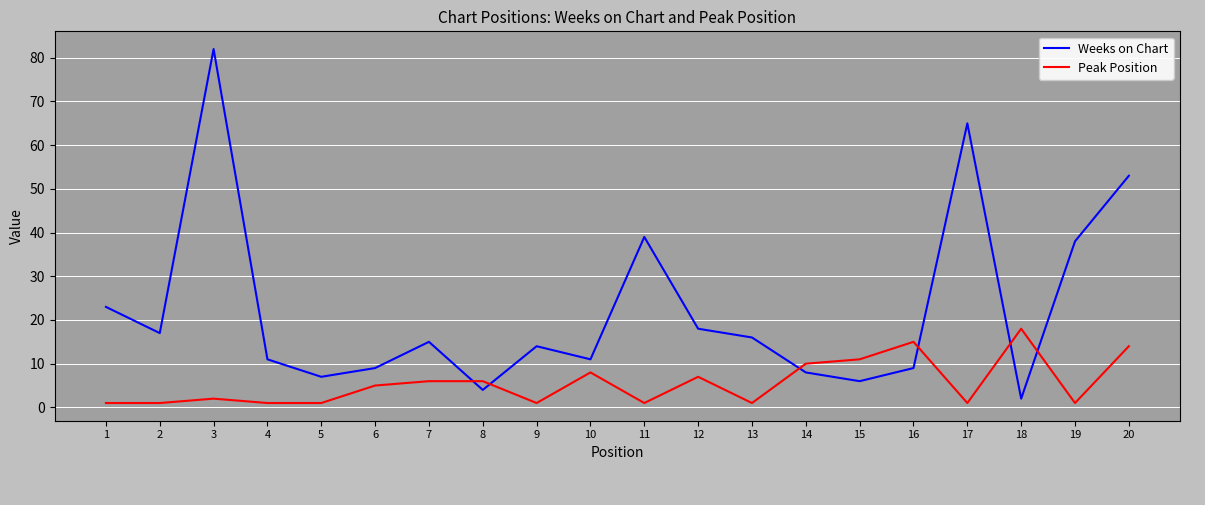

At which category does Weeks on Chart reach its first local peak?

3